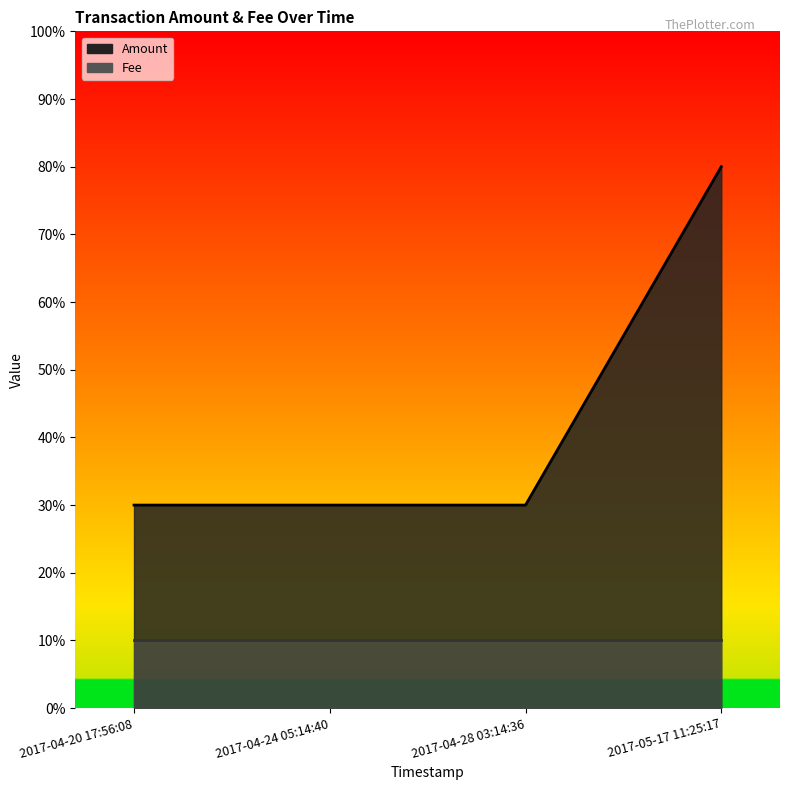

What is the ratio of the value at 2017-04-20 17:56:08 to the value at 2017-04-24 05:14:40?

1.0